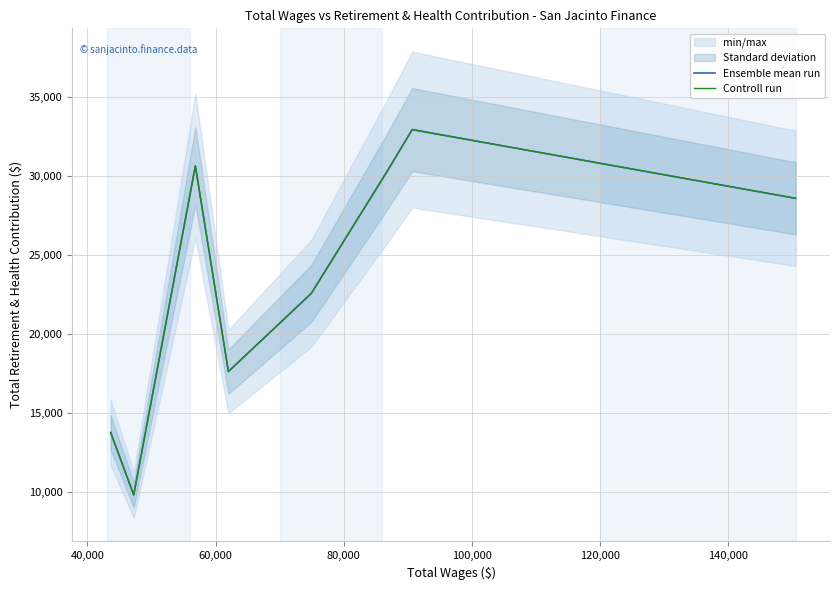

True or false: Ensemble mean run has more than 2 points higher than both neighbors.

False